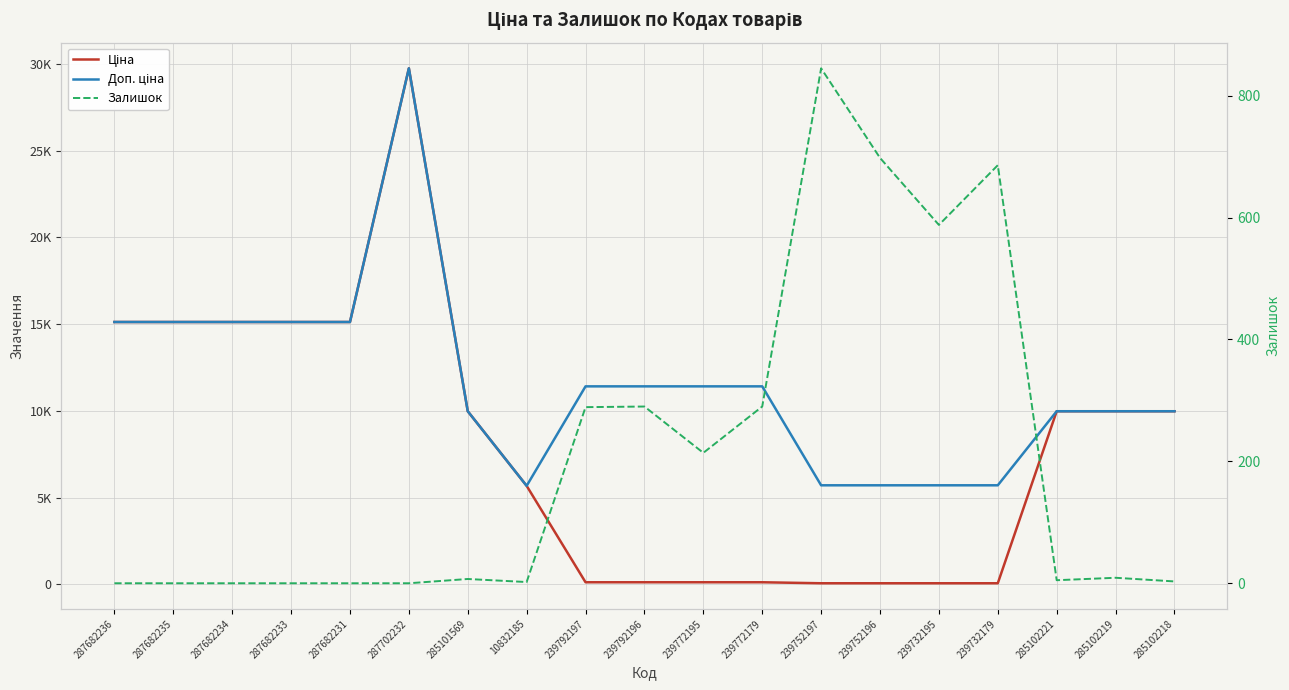

At which category does Ціна reach its first local peak?

287702232